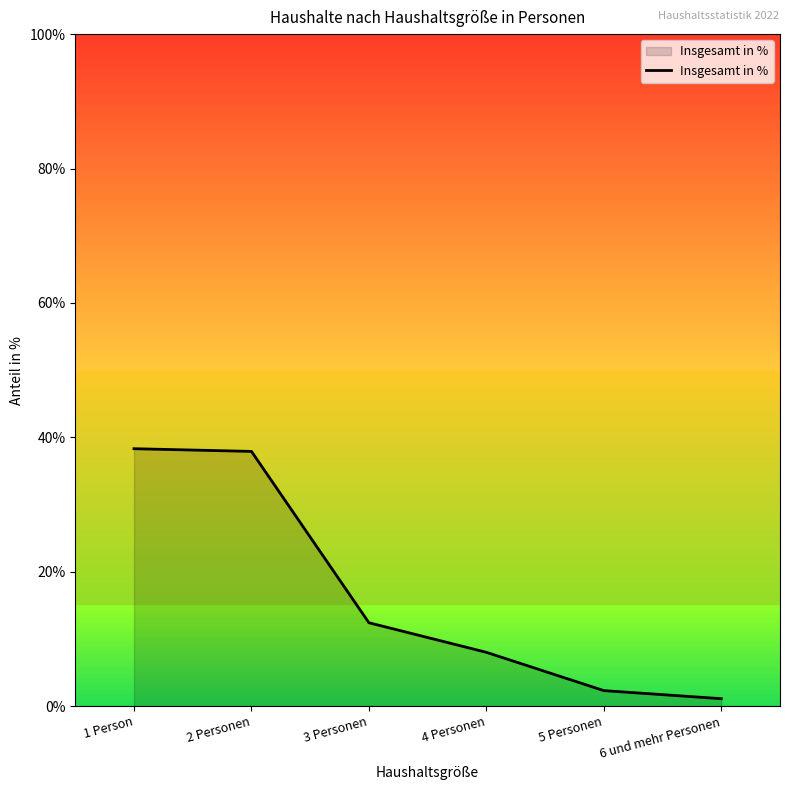

At which label does the data first exceed 12?

1 Person